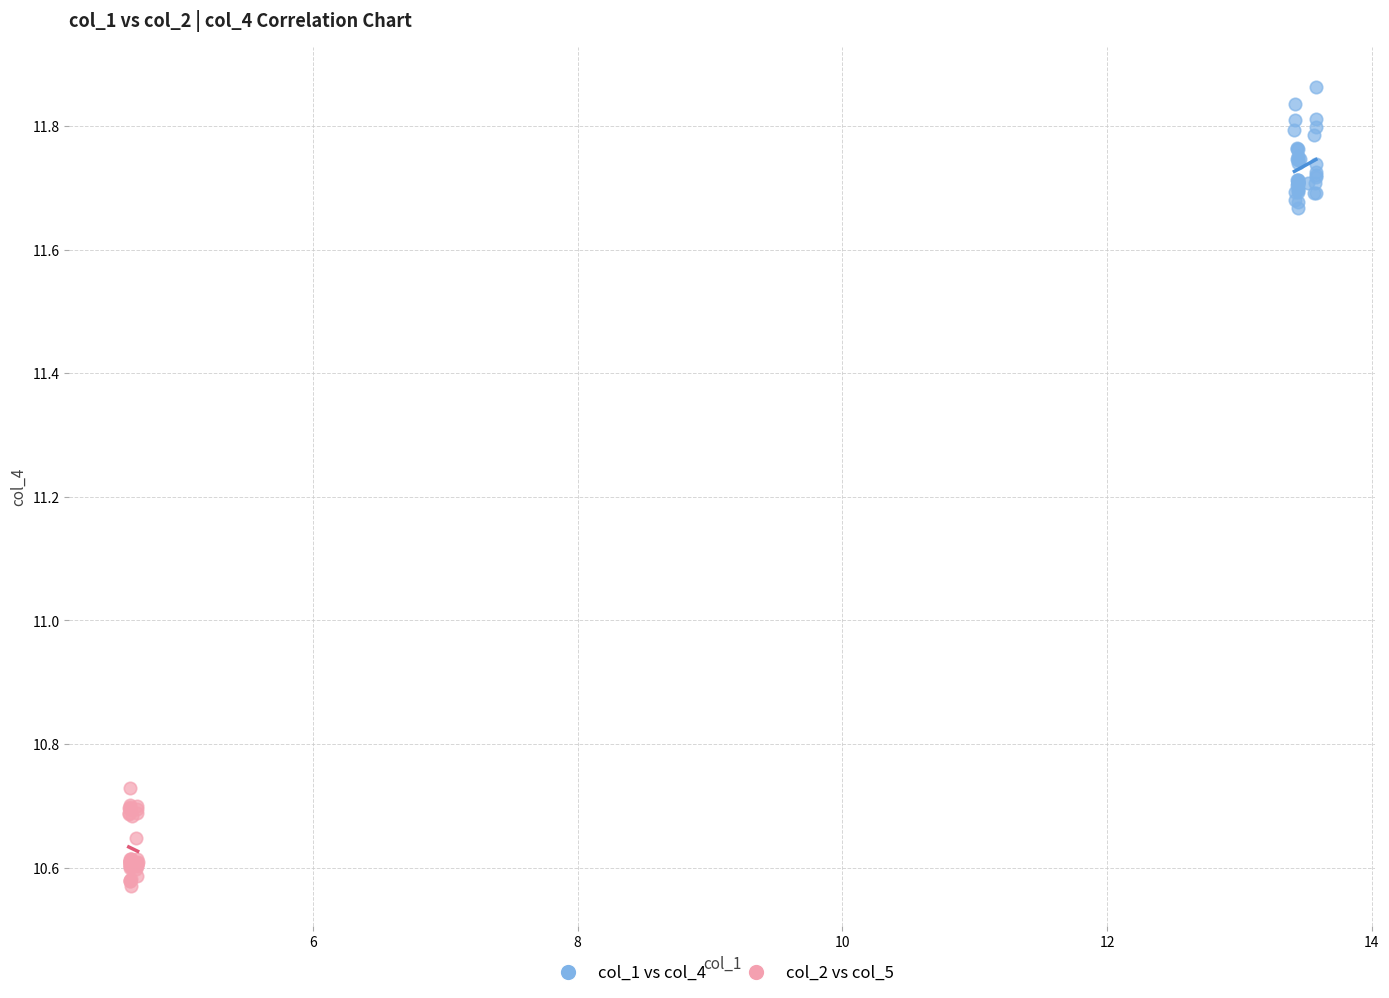

Which series contains the lowest Y value?

col_2 vs col_5